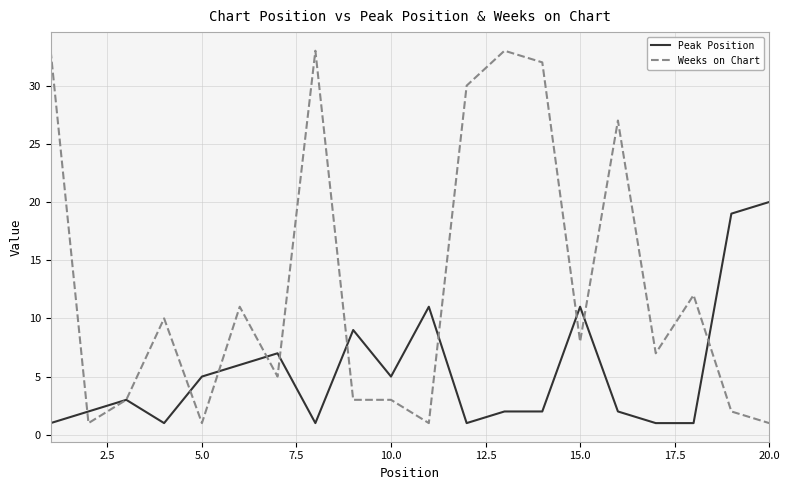

List the series in order of their peak value, highest first.

Weeks on Chart, Peak Position